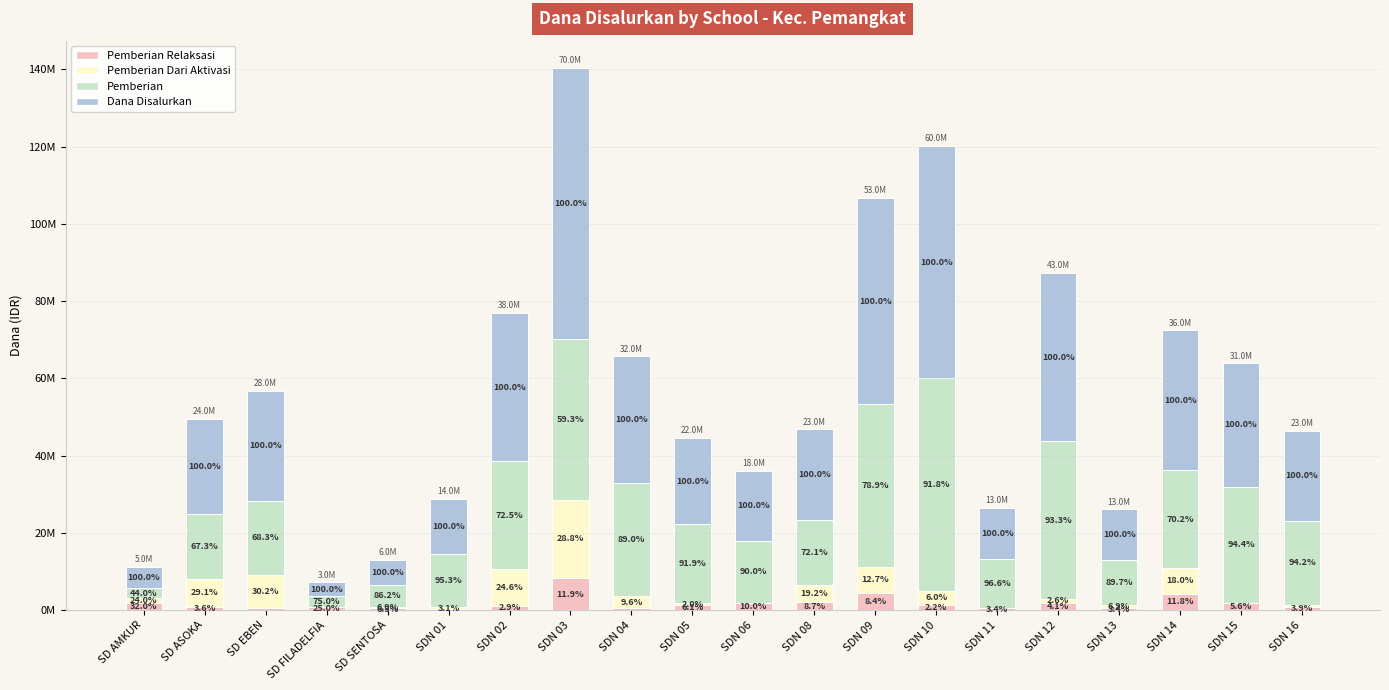

Does the chart contain stacked bars?

Yes